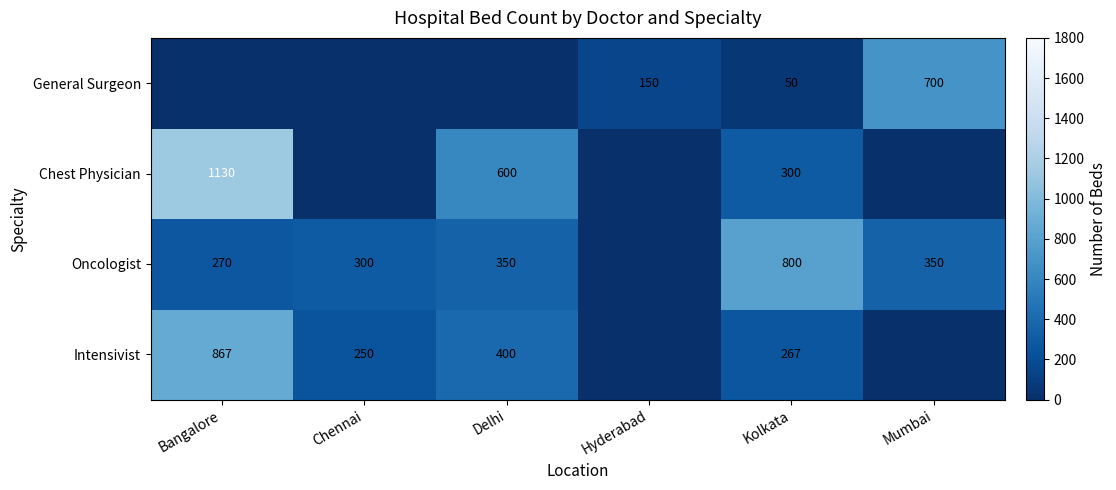

Count the number of categories in the chart.

6